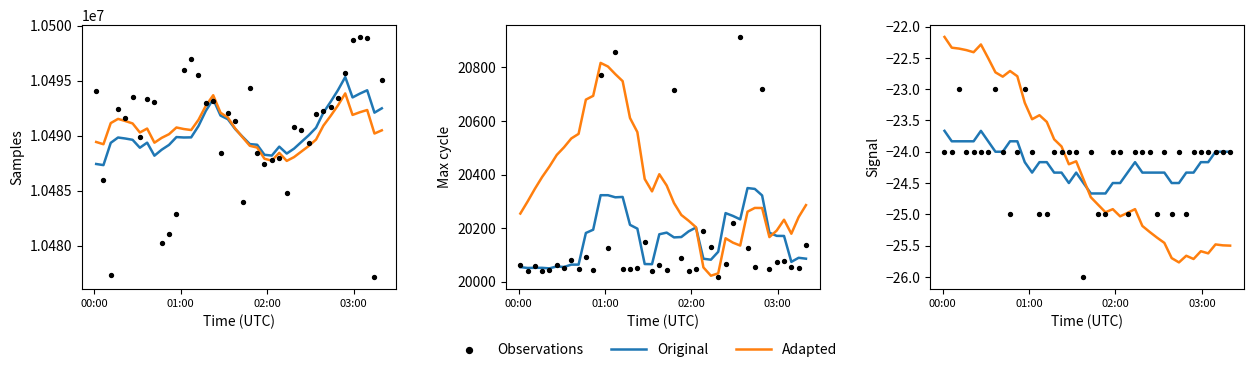

Which series has the largest total across all categories?

Original